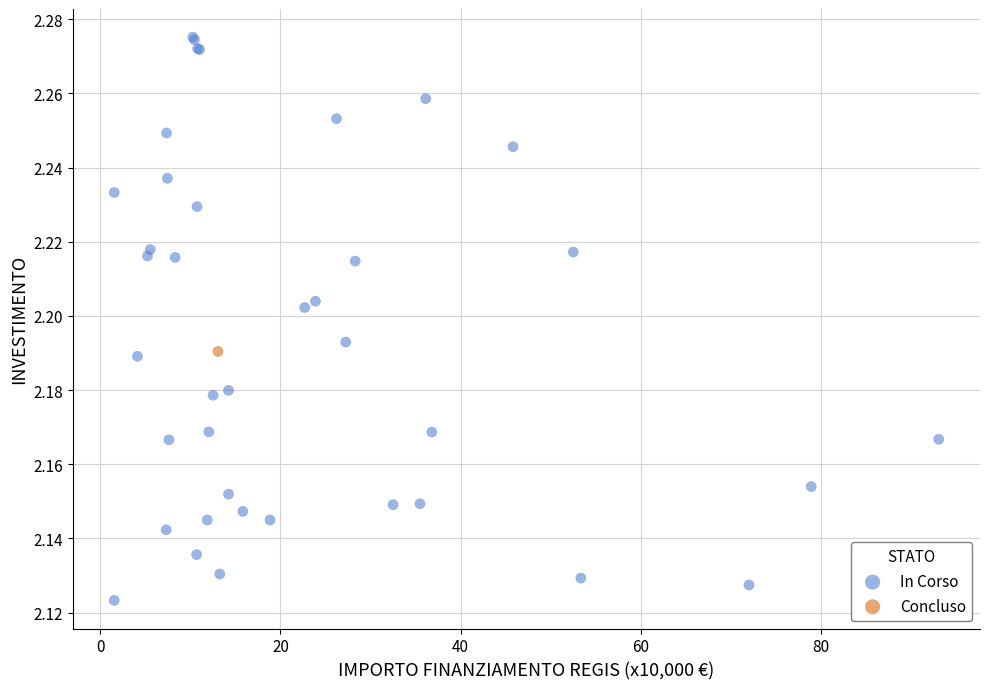

What are all the series names shown in the legend?

In Corso, Concluso